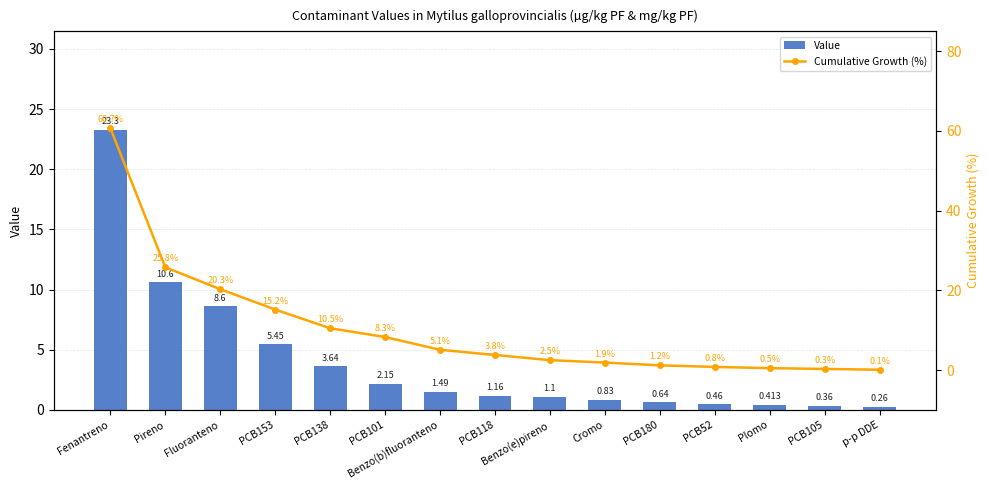

At which label is Value closest to 11?

Pireno